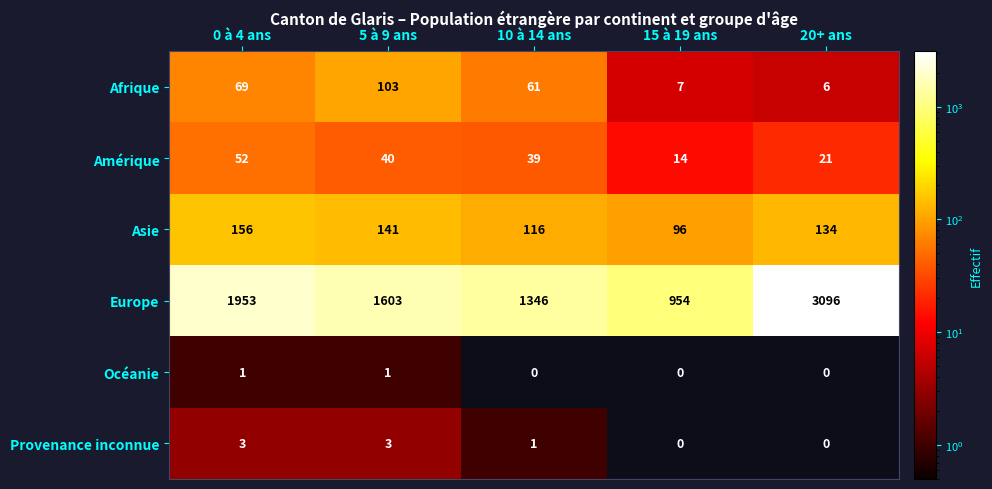

Is it true that Océanie equals 0 at 15 à 19 ans?

True